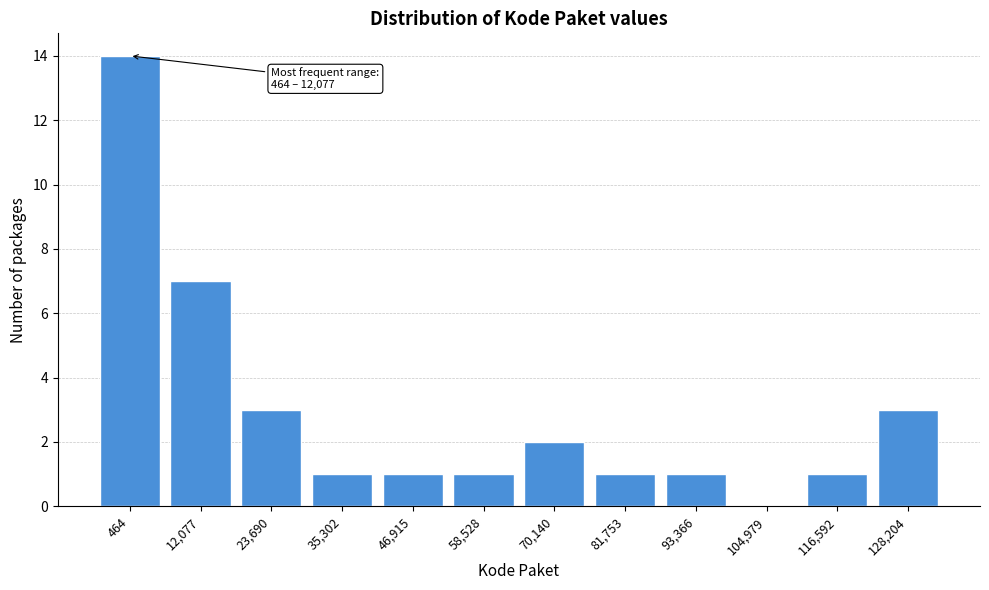

Reading right to left, extract all data points from this chart.

128,204=3	116,592=1	104,979=0	93,366=1	81,753=1	70,140=2	58,528=1	46,915=1	35,302=1	23,690=3	12,077=7	464=14